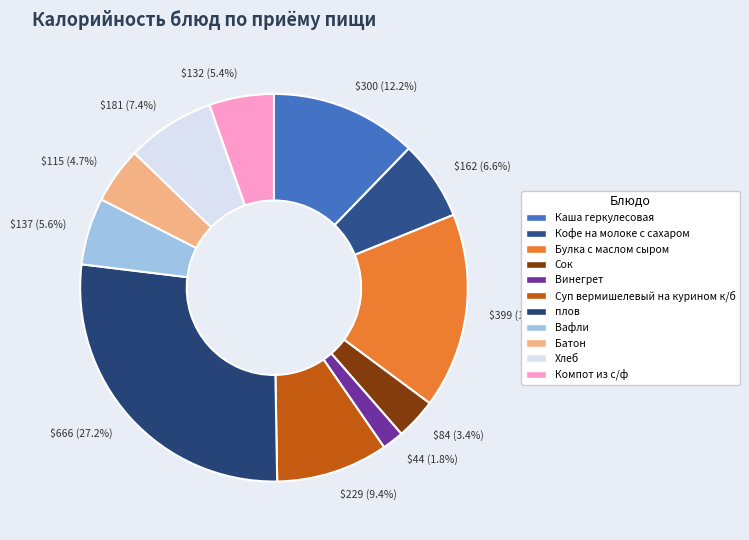

Do Каша геркулесовая and Компот из с/ф together represent more than half of the pie?

No